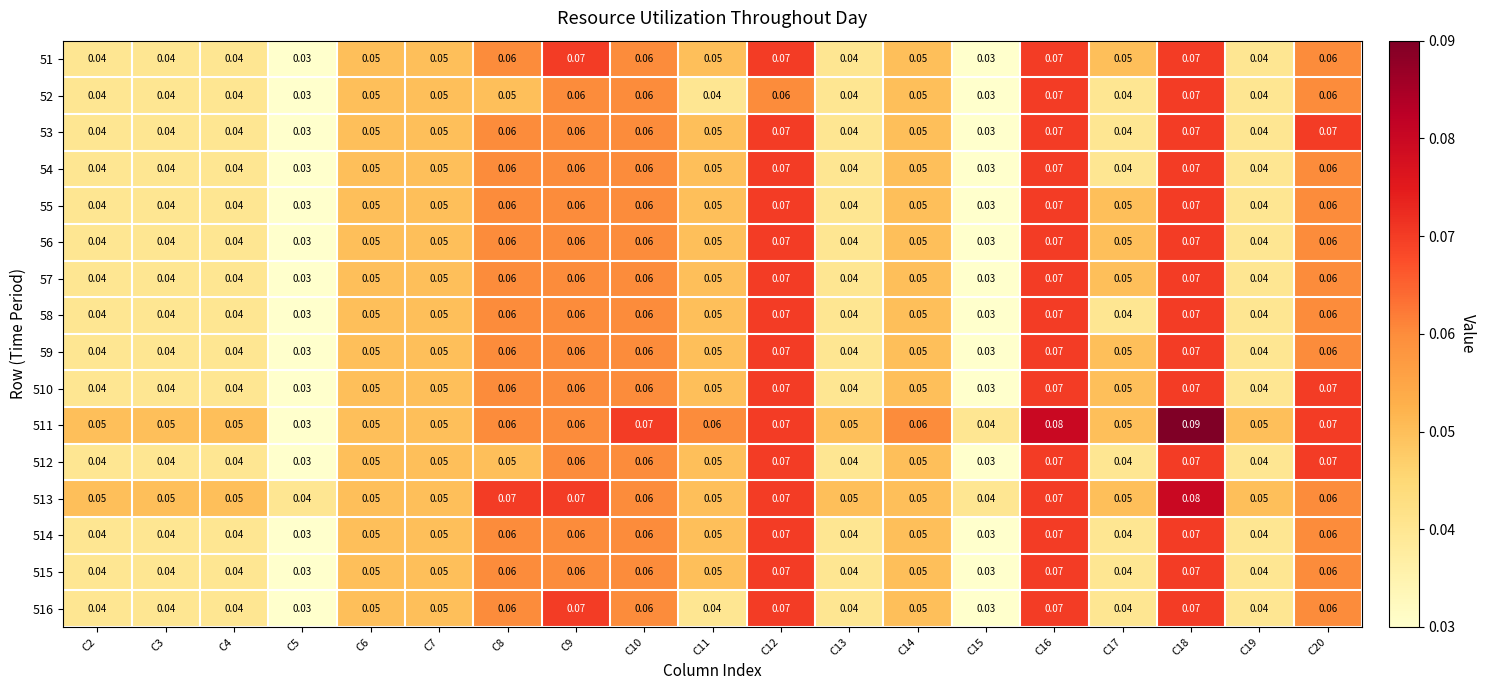

What is the total value across all series at C4?

0.7